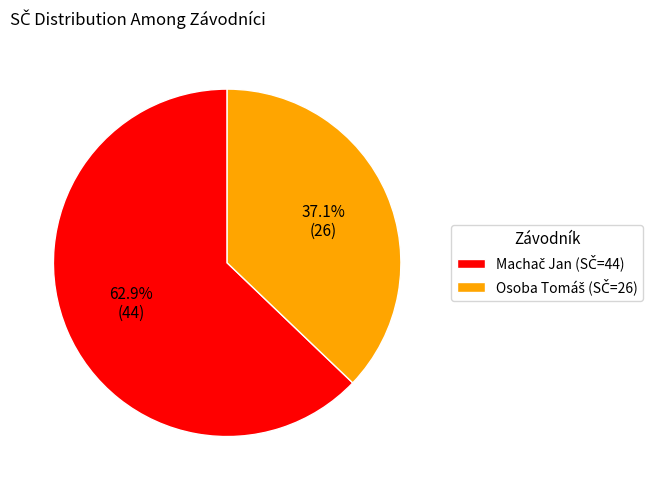

How many segments does this pie chart have?

2